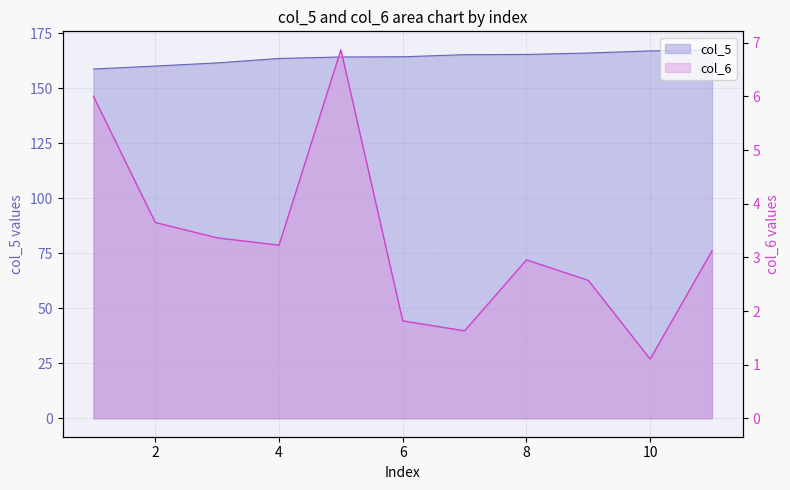

The col_5 series shows 165.3 at 8. True or false?

True